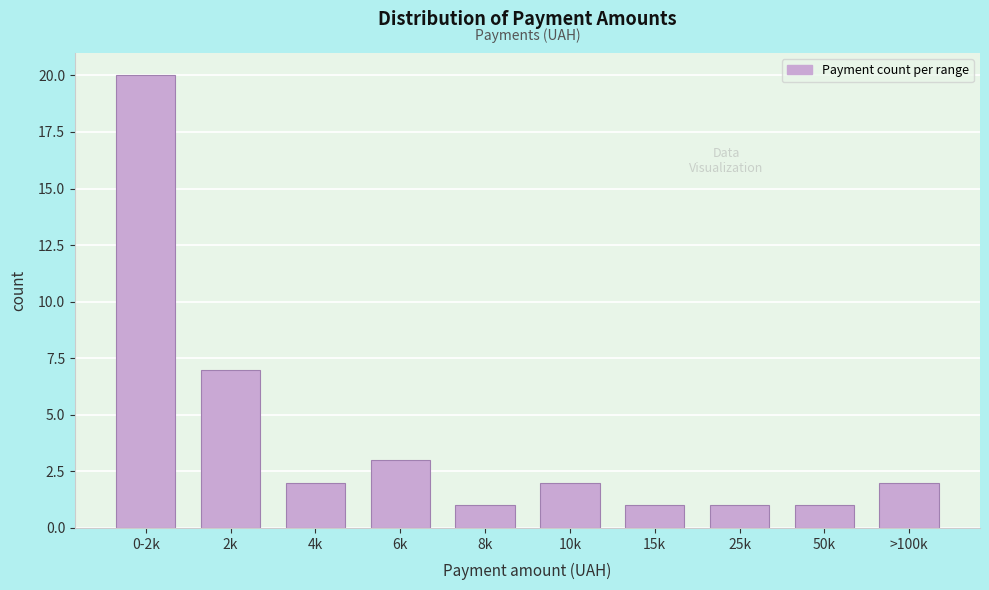

Reading right to left, transcribe all the data shown in this chart.

2	1	1	1	2	1	3	2	7	20